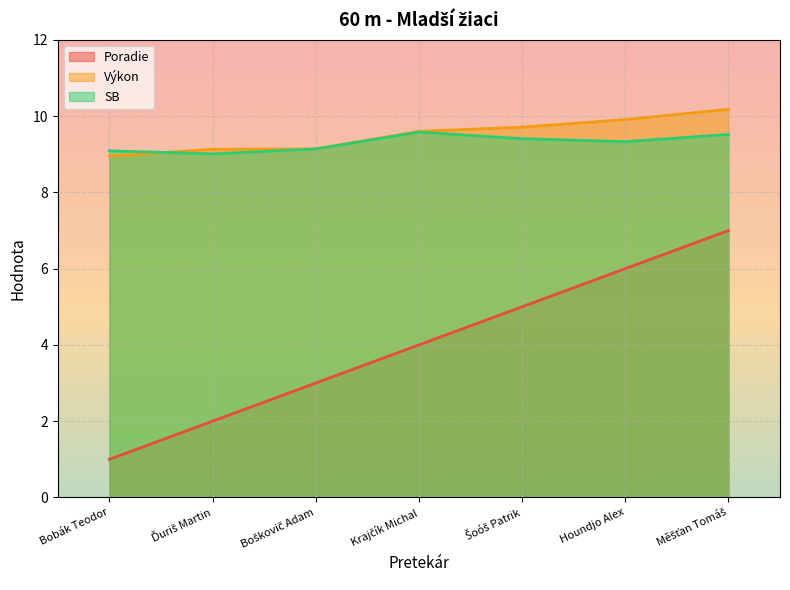

True or false: Výkon has a value of 15.8 at Boškovič Adam.

False